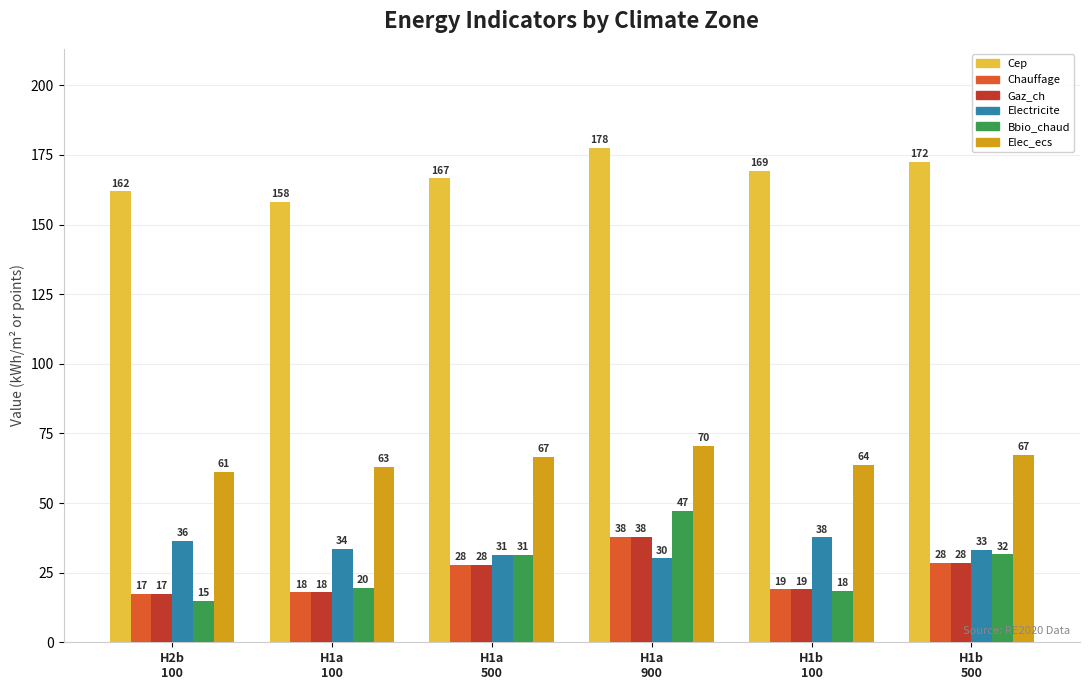

Which series has the largest range (max minus min)?

Bbio_chaud